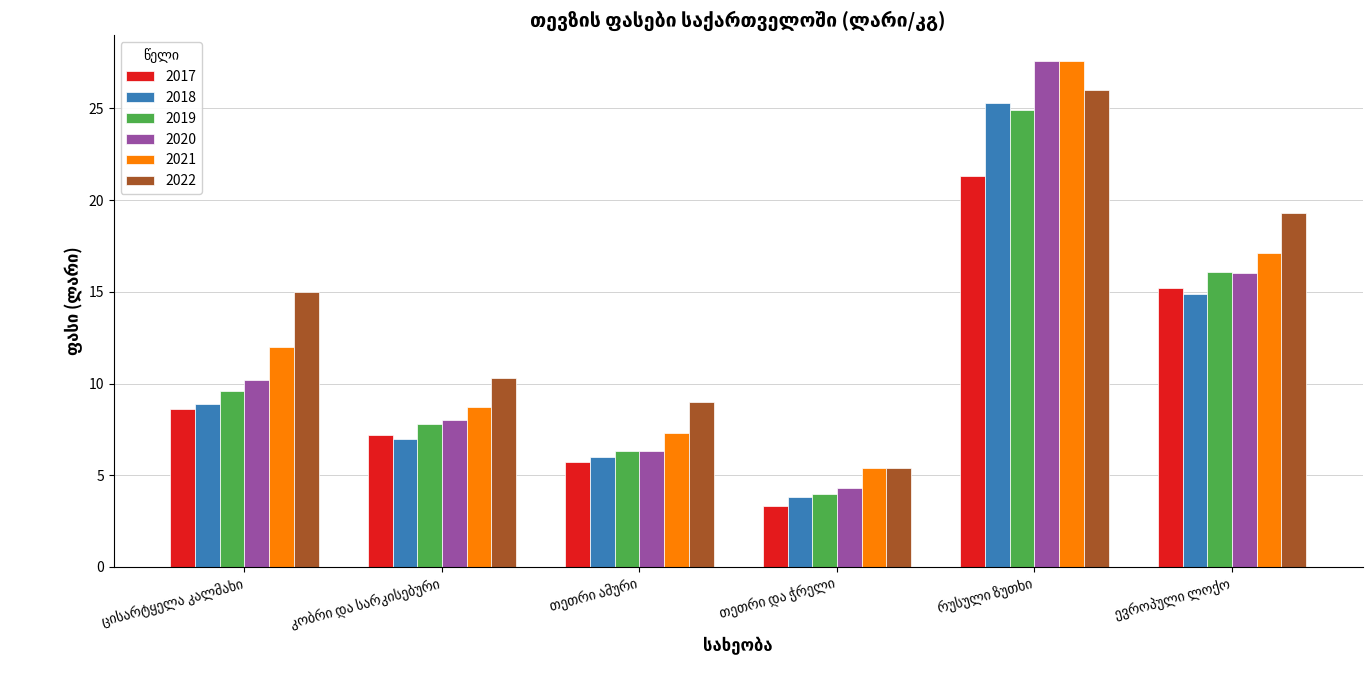

What is the minimum value shown in the chart?

3.3